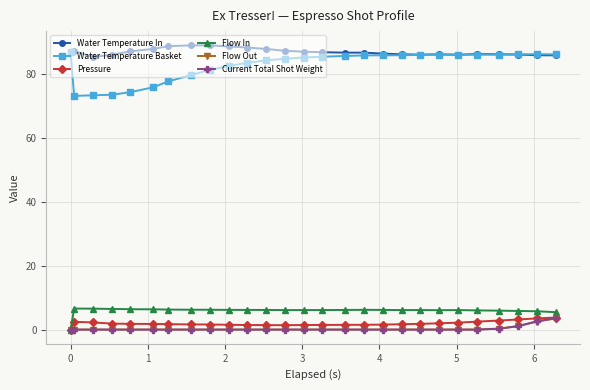

Which series has the largest total across all categories?

Water Temperature In